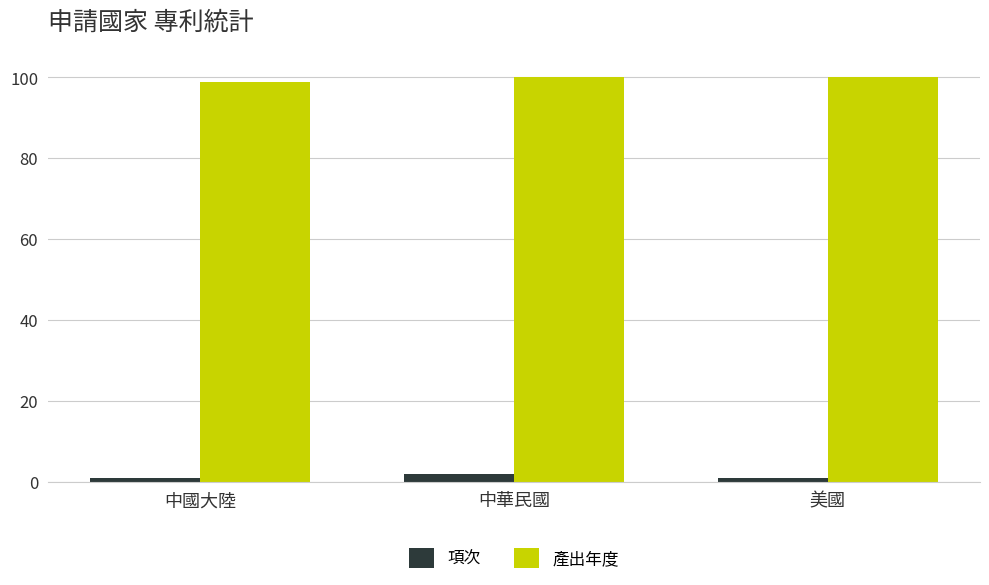

Count the number of categories in the chart.

3